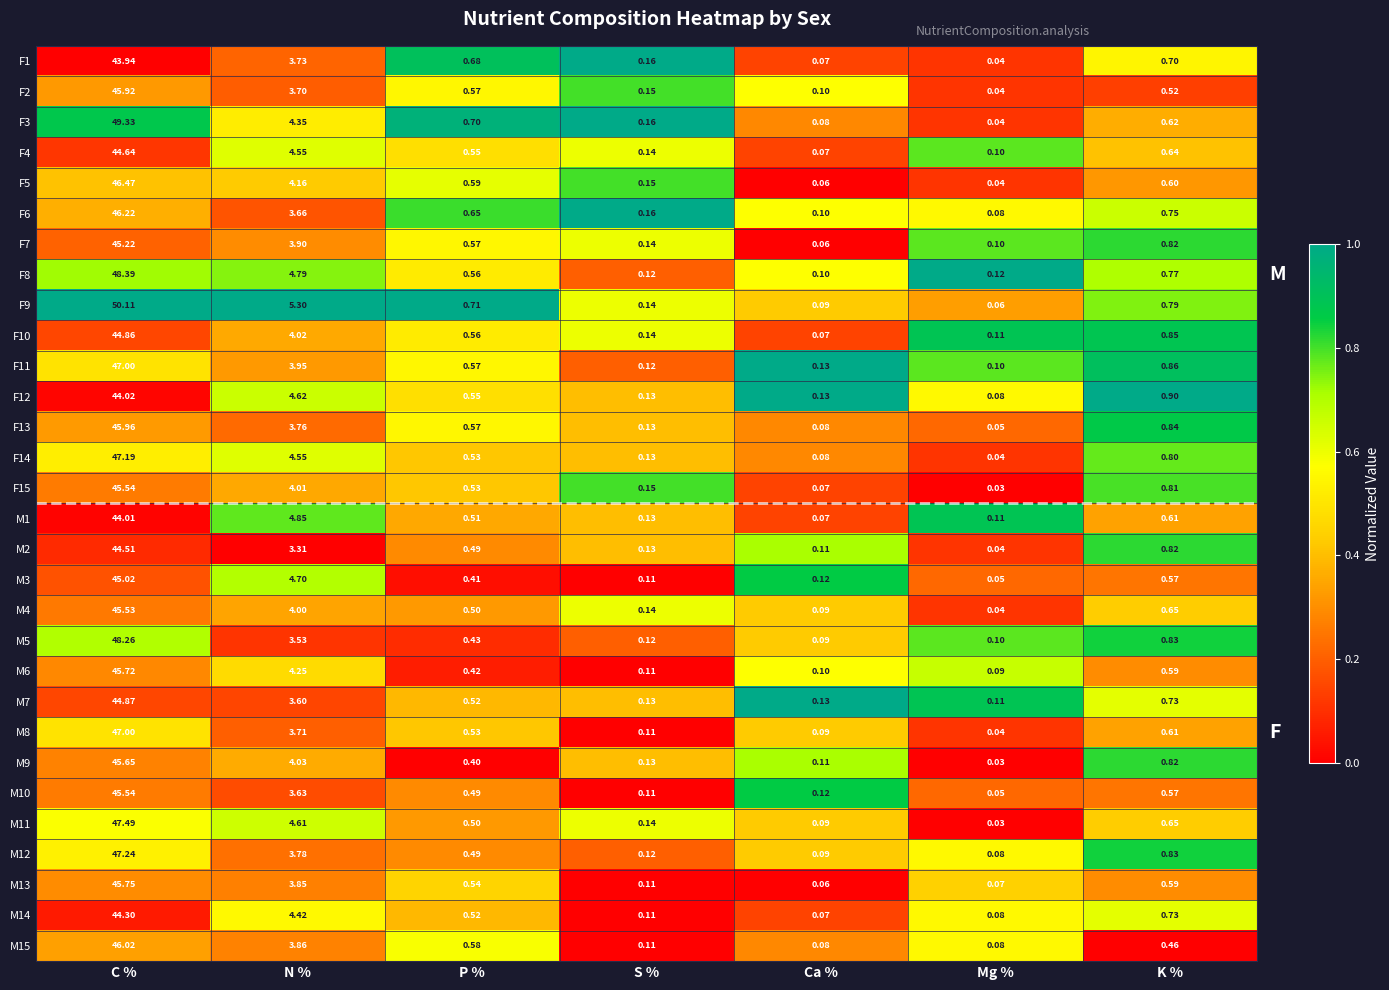

Between P % and S %, which series saw the biggest shift?

F9